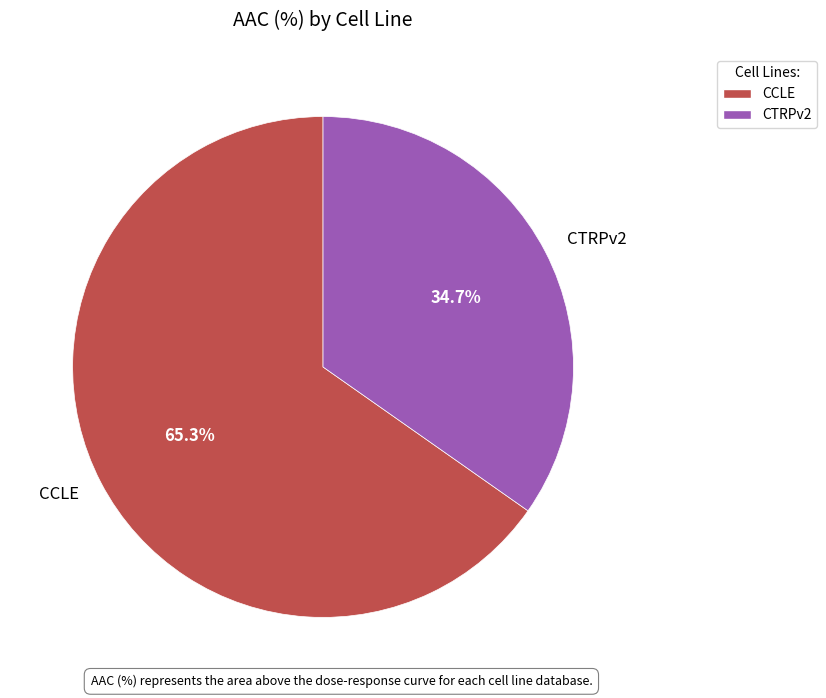

Is there a majority slice in this chart?

Yes